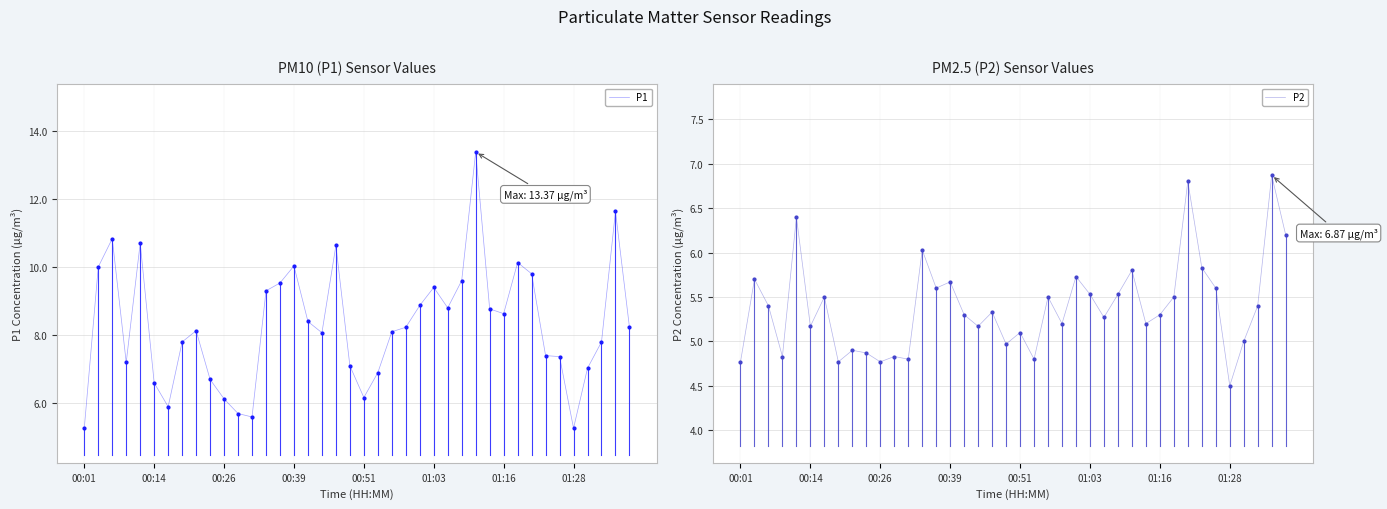

Between 28 and 14, which is larger?

28